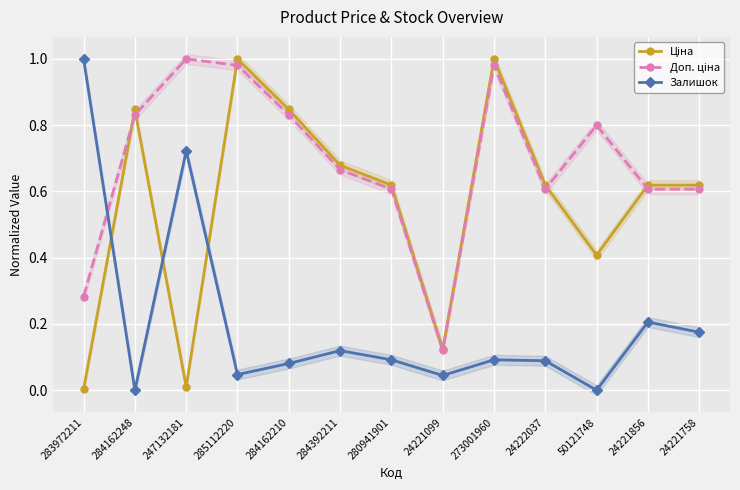

Reading left to right, what are all the values shown in this chart?

Ціна: 0.0	0.8	0.0	1.0	0.8	0.7	0.6	0.1	1.0	0.6	0.4	0.6	0.6
Доп. ціна: 0.3	0.8	1.0	1.0	0.8	0.7	0.6	0.1	1.0	0.6	0.8	0.6	0.6
Залишок: 1.0	0.0	0.7	0.0	0.1	0.1	0.1	0.0	0.1	0.1	0.0	0.2	0.2